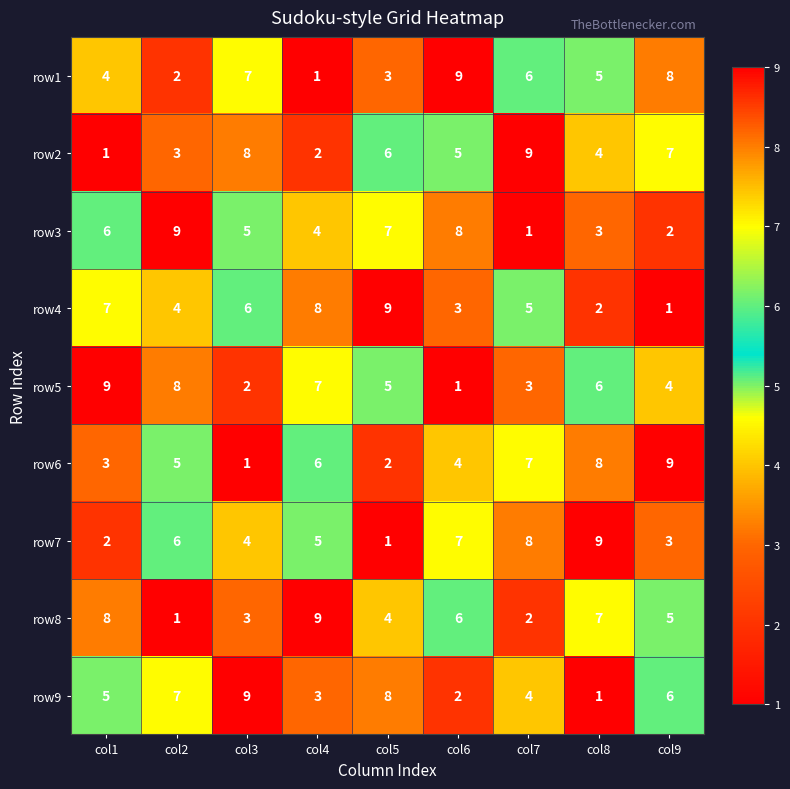

What is the maximum value shown in the chart?

9